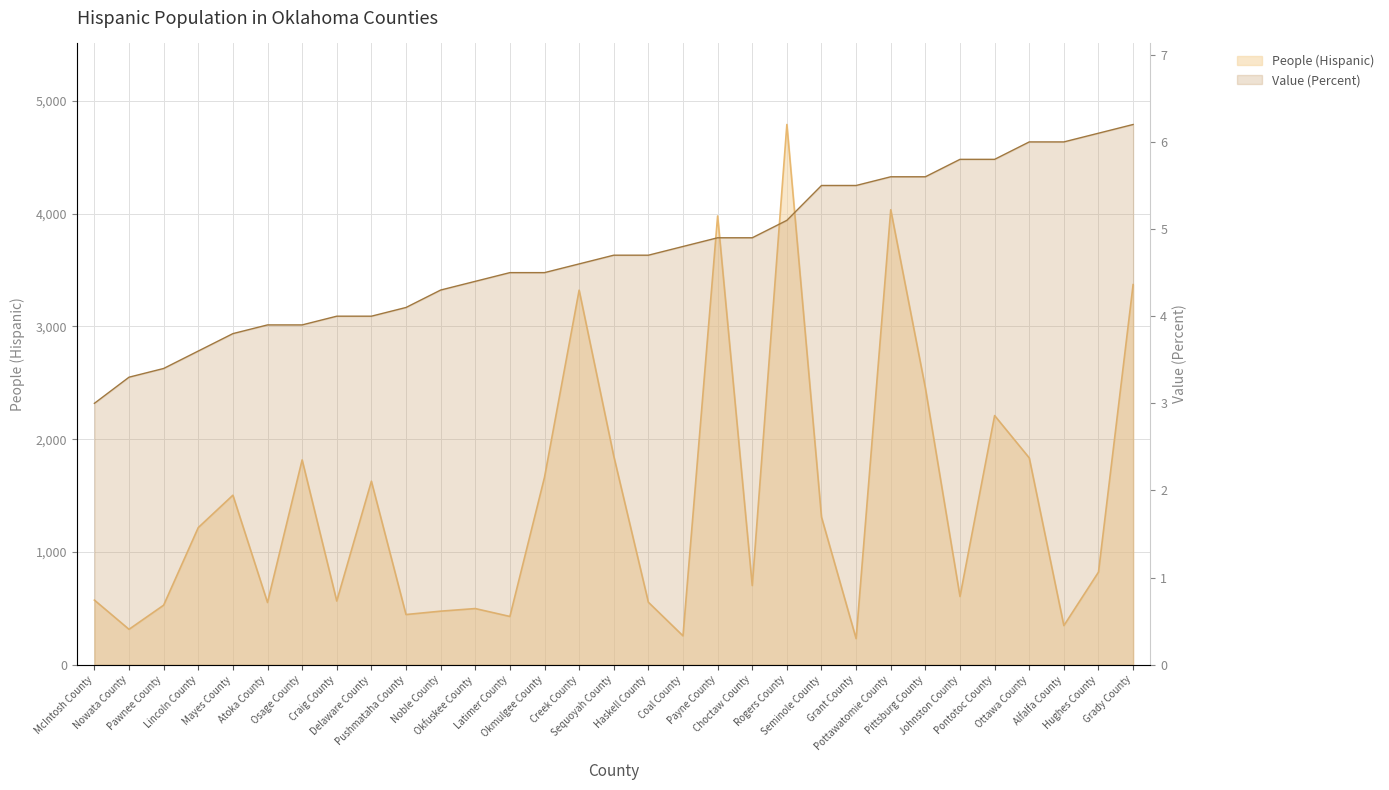

Is the value of People (Hispanic) at Okmulgee County greater than the value of Value (Percent) at Mayes County?

Yes